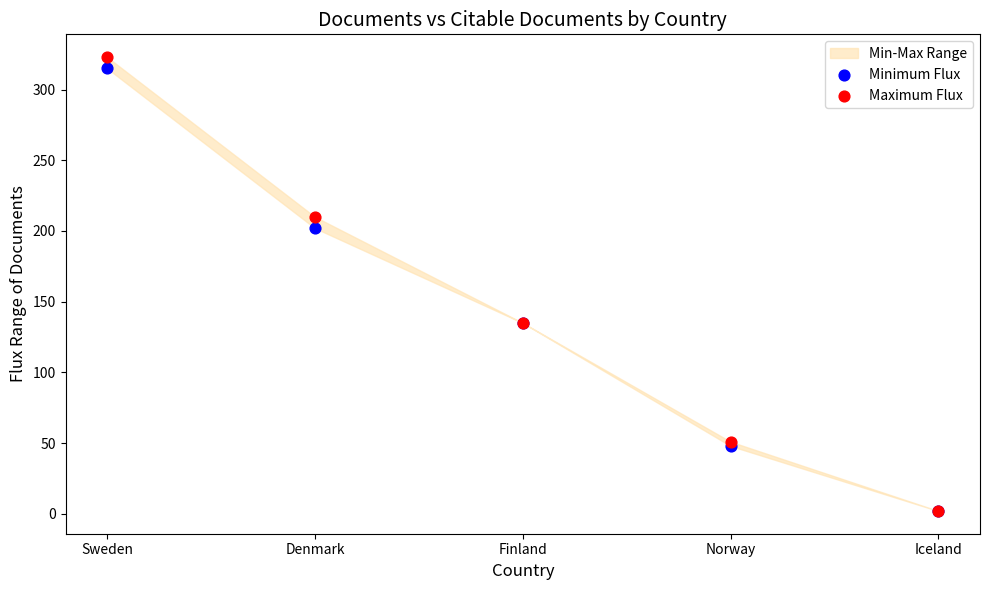

Which series contains the highest Y value?

Maximum Flux